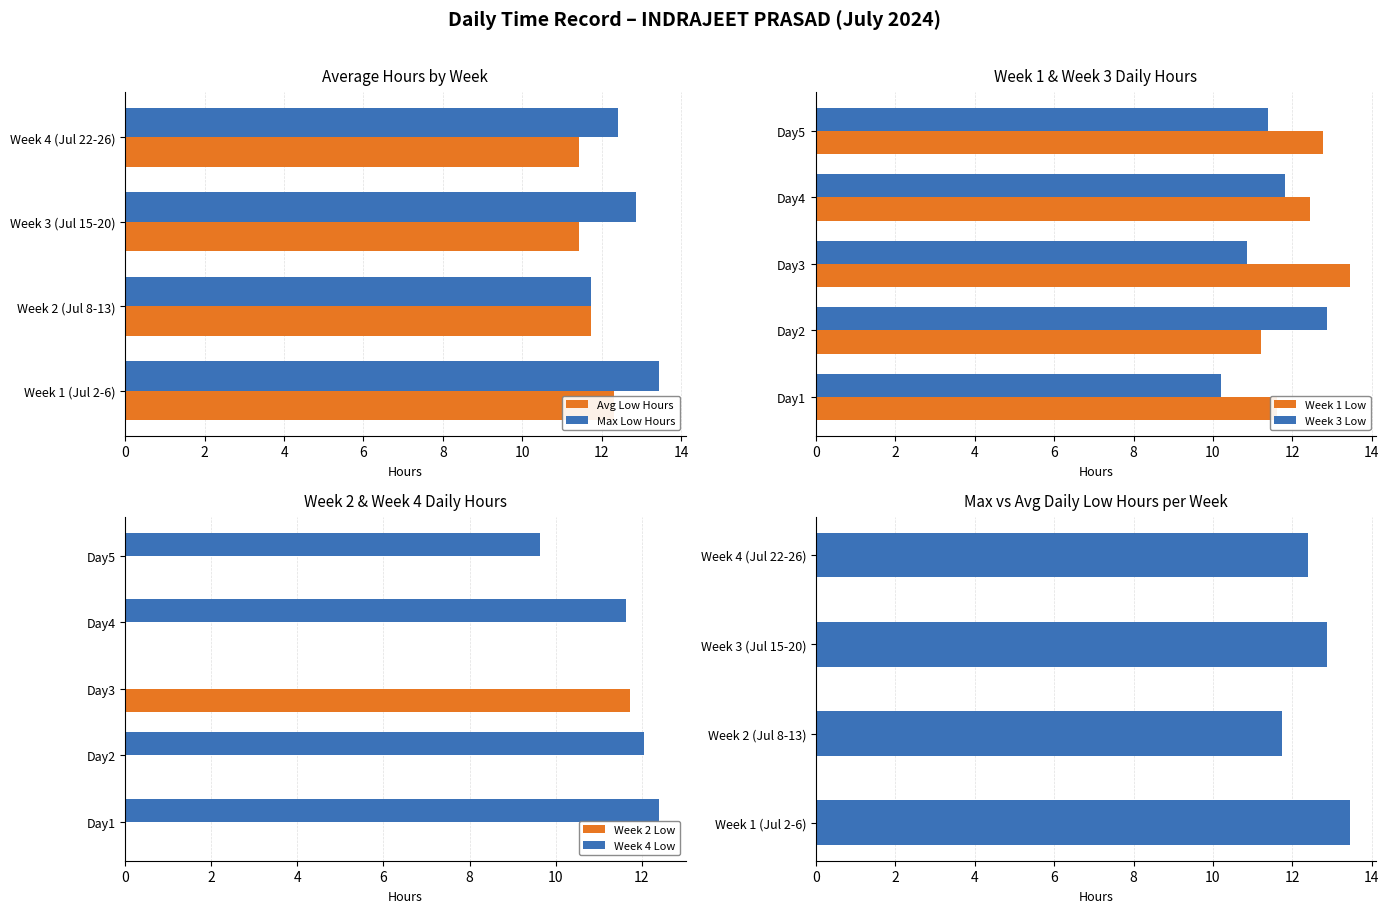

Which has a higher value, 17 or 21?

21